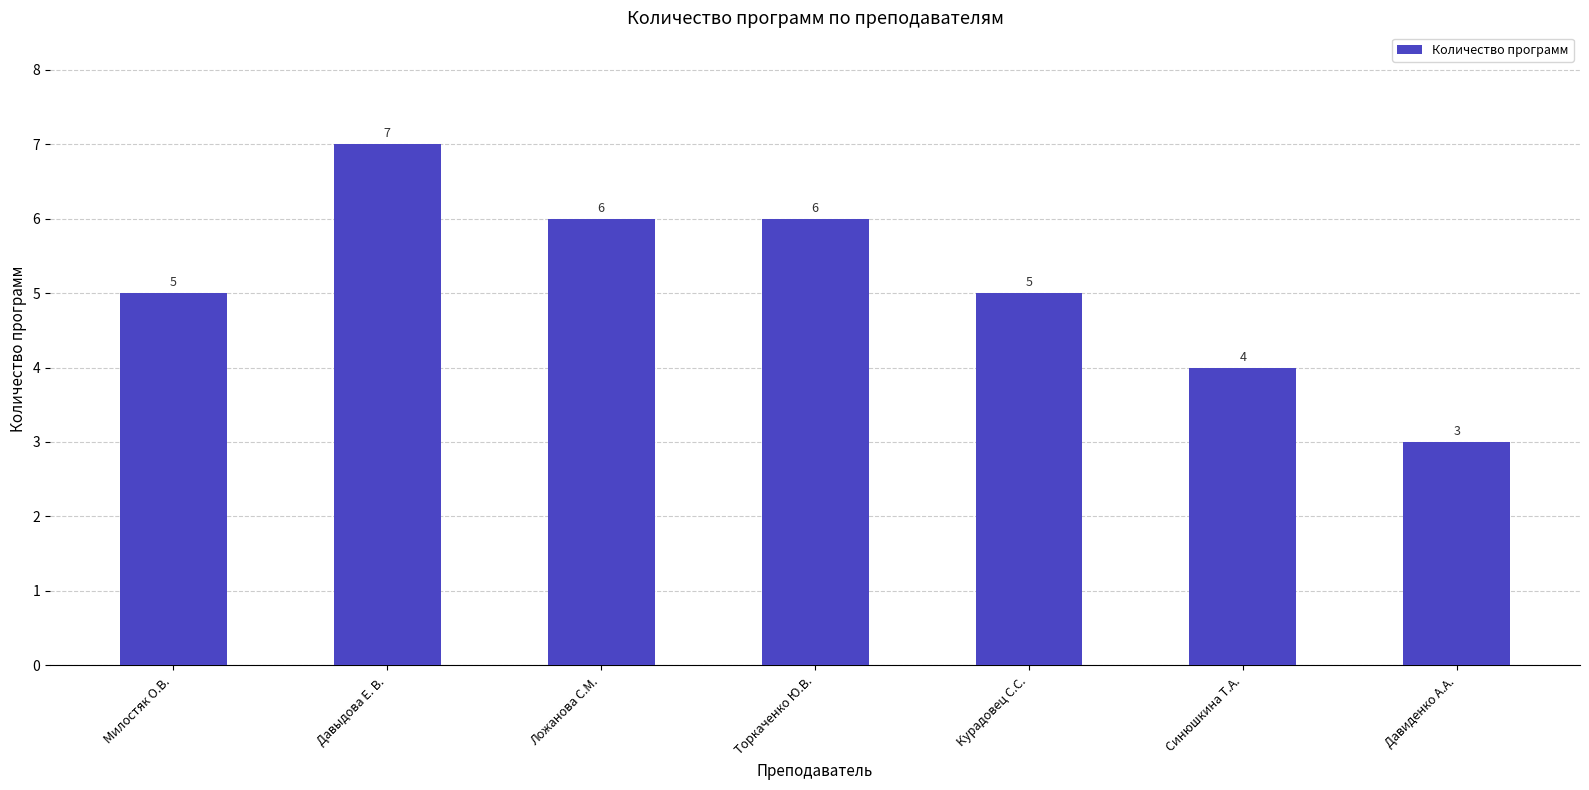

What is the ratio of the value at Торкаченко Ю.В. to the value at Давыдова Е. В.?

0.9